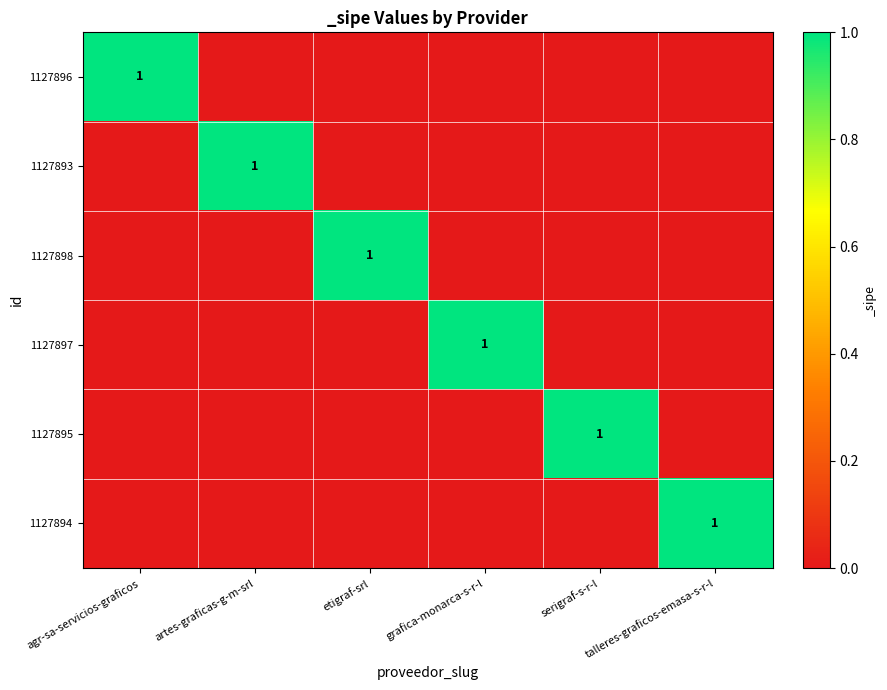

What is the spread (max minus min) of values at talleres-graficos-emasa-s-r-l?

1